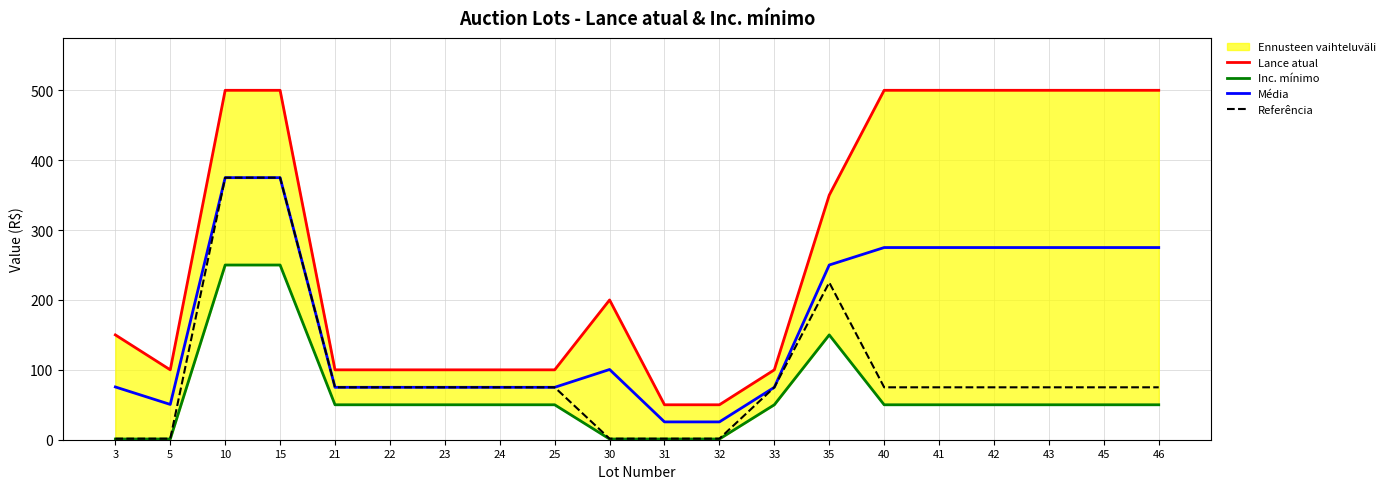

Does the chart display data point markers on the line(s)?

No